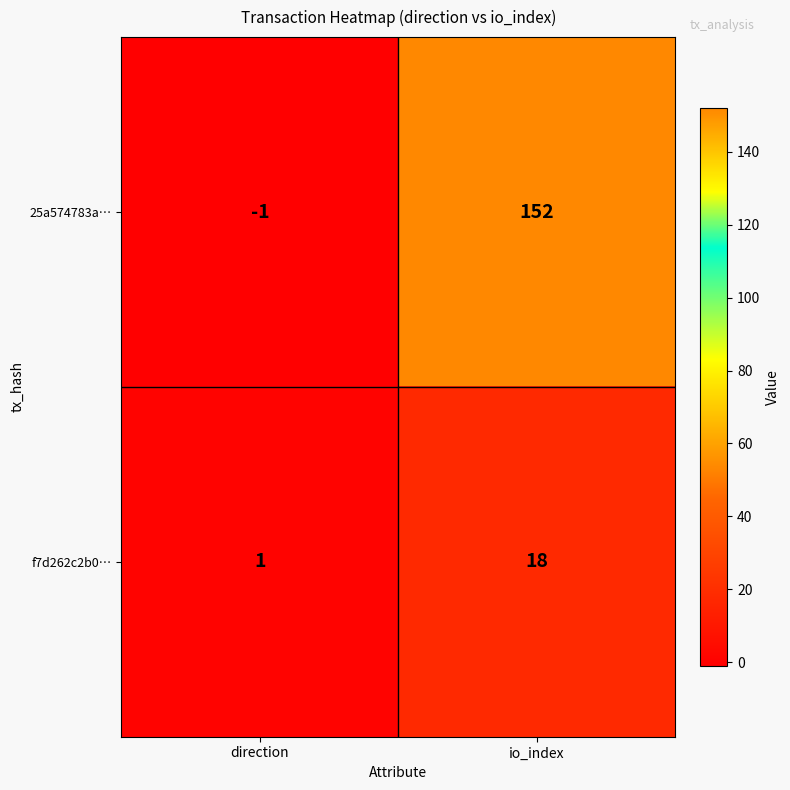

What value does the 25a574783a… series have at io_index, to the nearest 10?

150